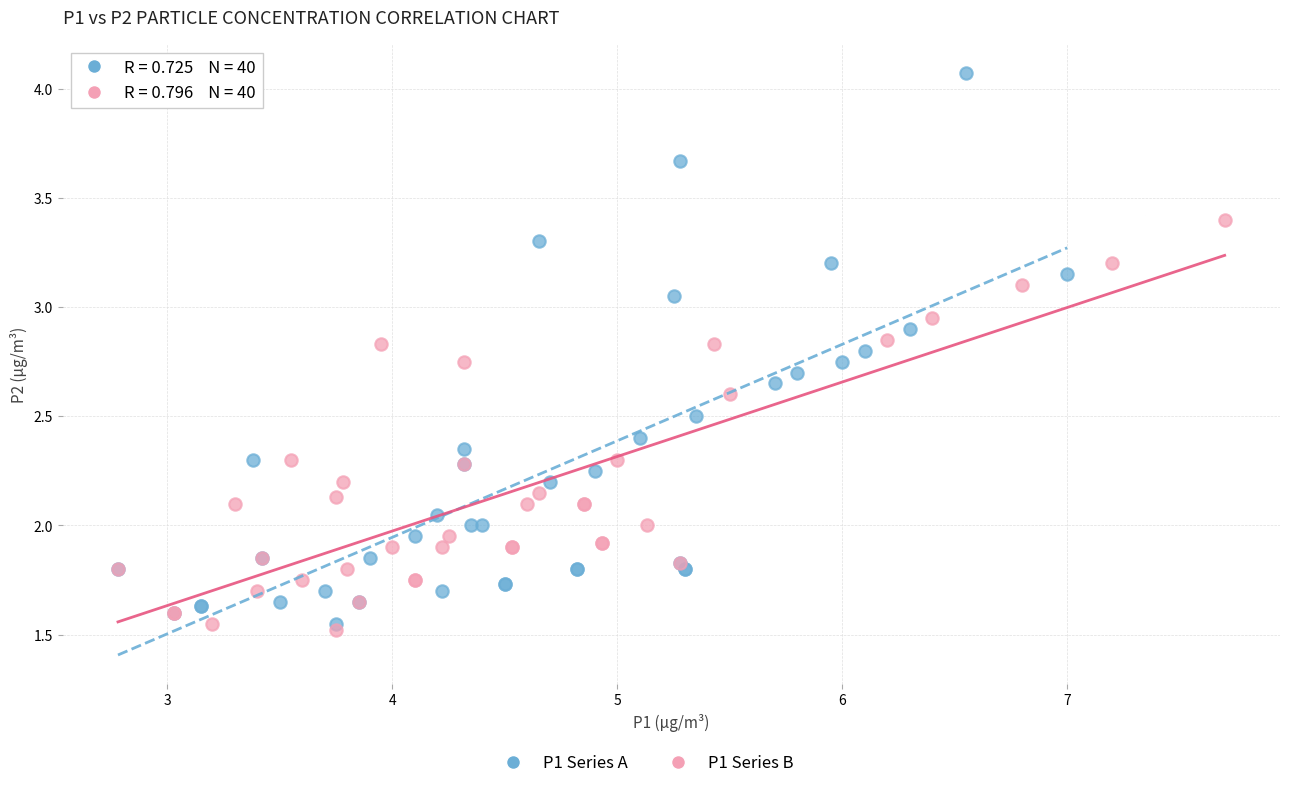

Which series reaches the maximum Y coordinate?

P1 Series A